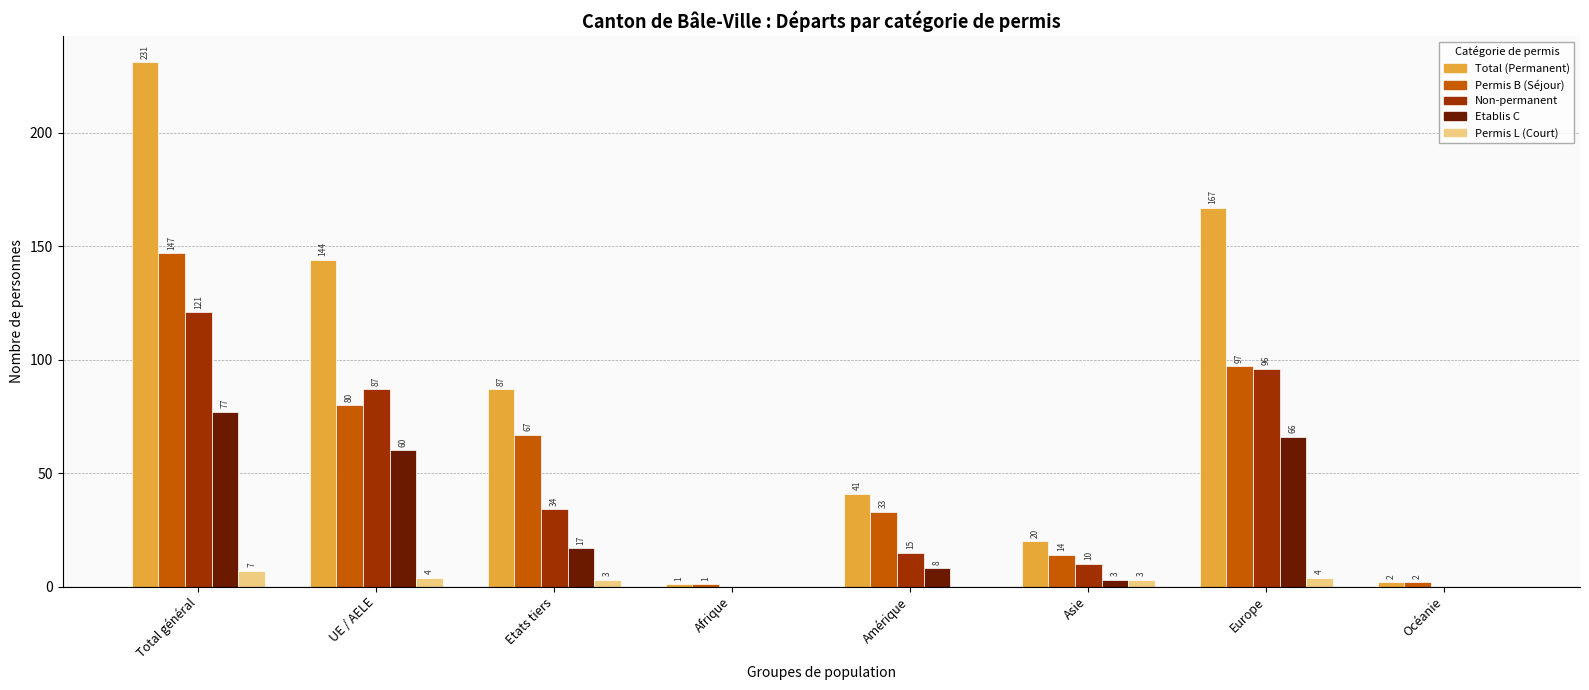

What is the sum of the Total (Permanent) values at UE / AELE and Amérique?

185